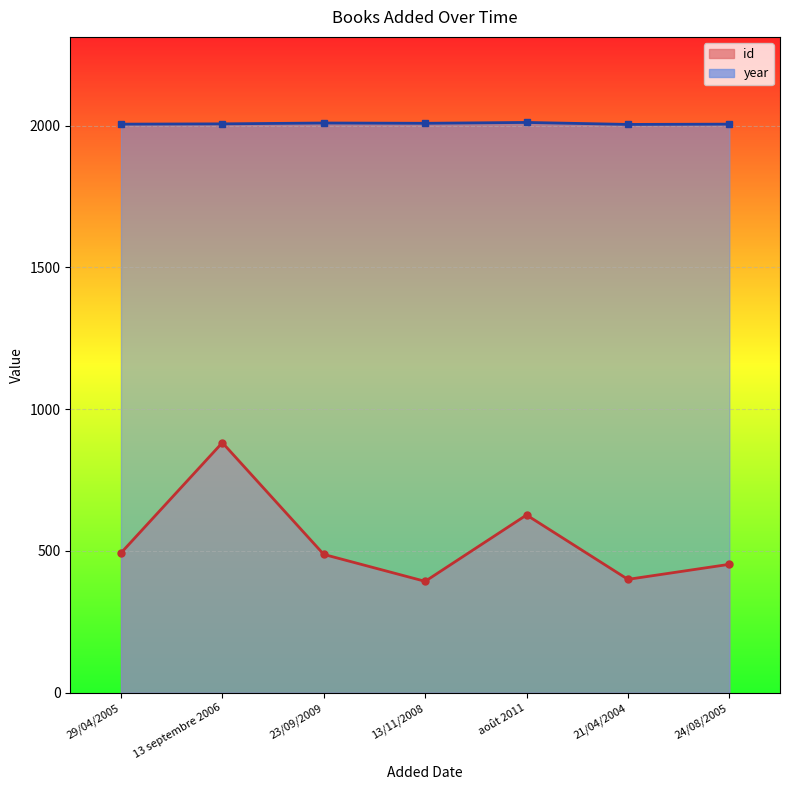

Which series has the largest total across all categories?

year